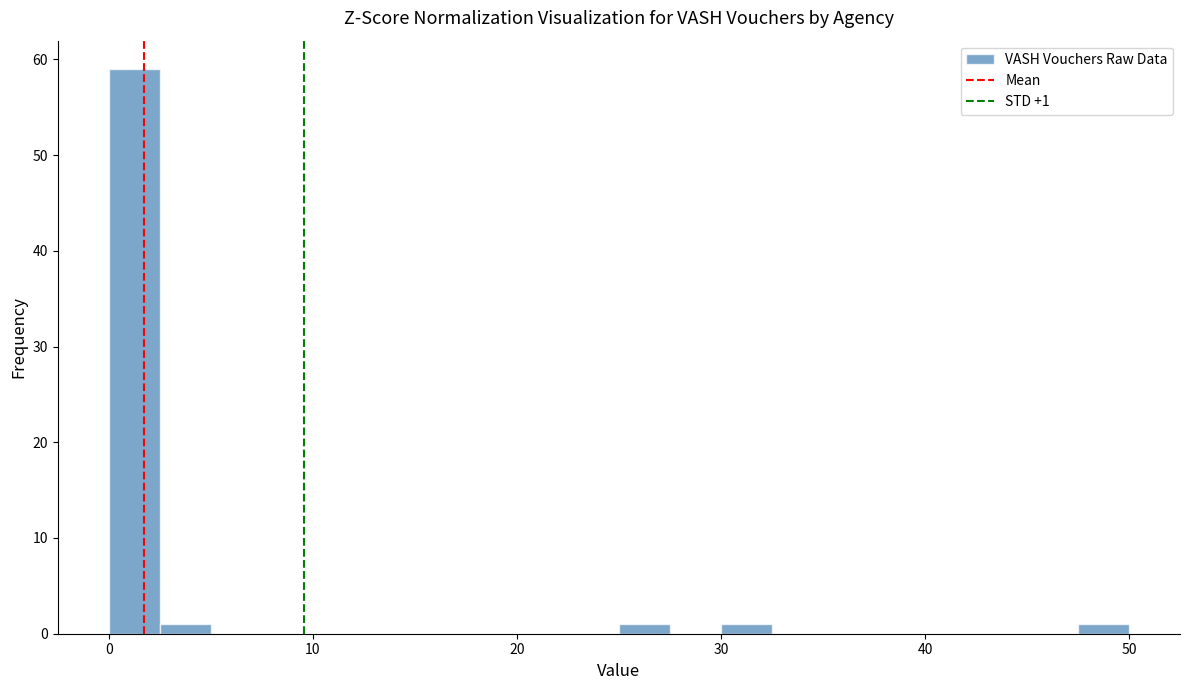

Read against the x-axis, roughly where is the centre of the tallest bar?

1